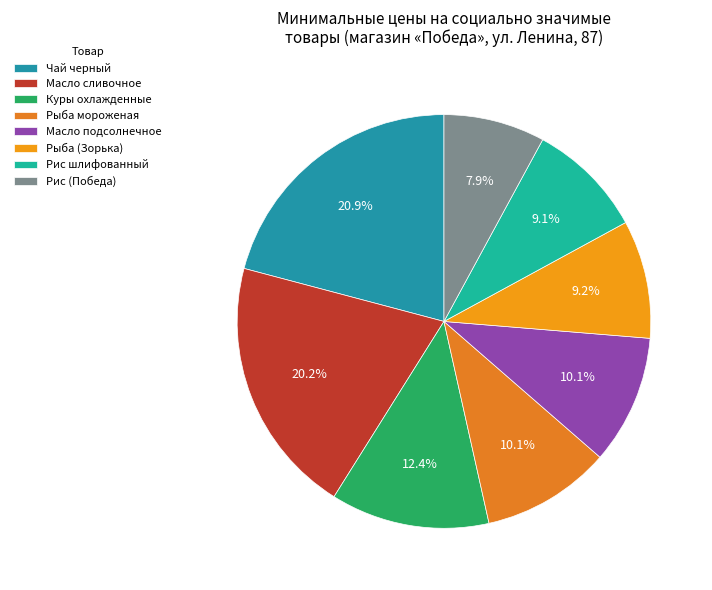

What percentage is NOT represented by Масло сливочное?

79.8%